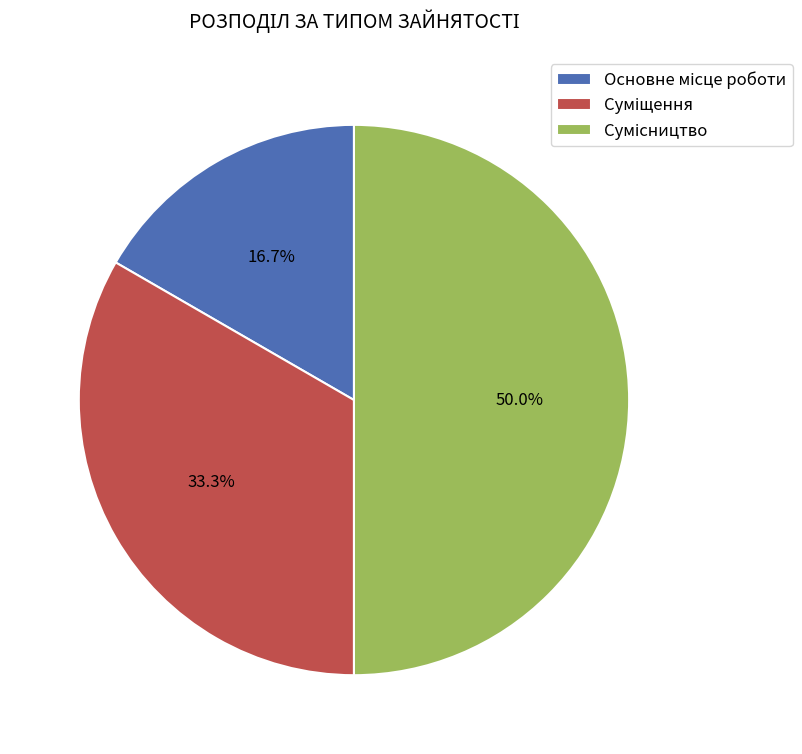

To the nearest percent, what is the difference between the largest and smallest slice percentages?

33%